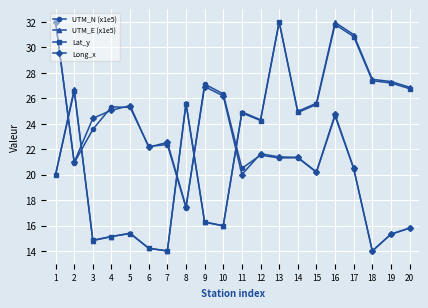

Where do Lat_y and UTM_N (x1e5) first cross each other?

1 and 2